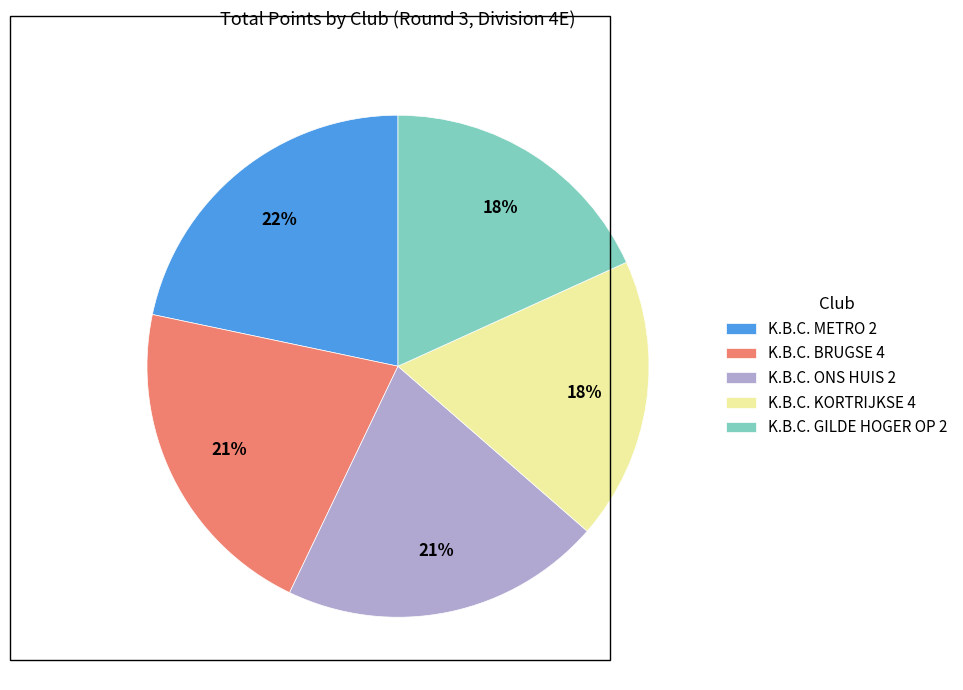

Is K.B.C. KORTRIJKSE 4 the majority of the pie?

No